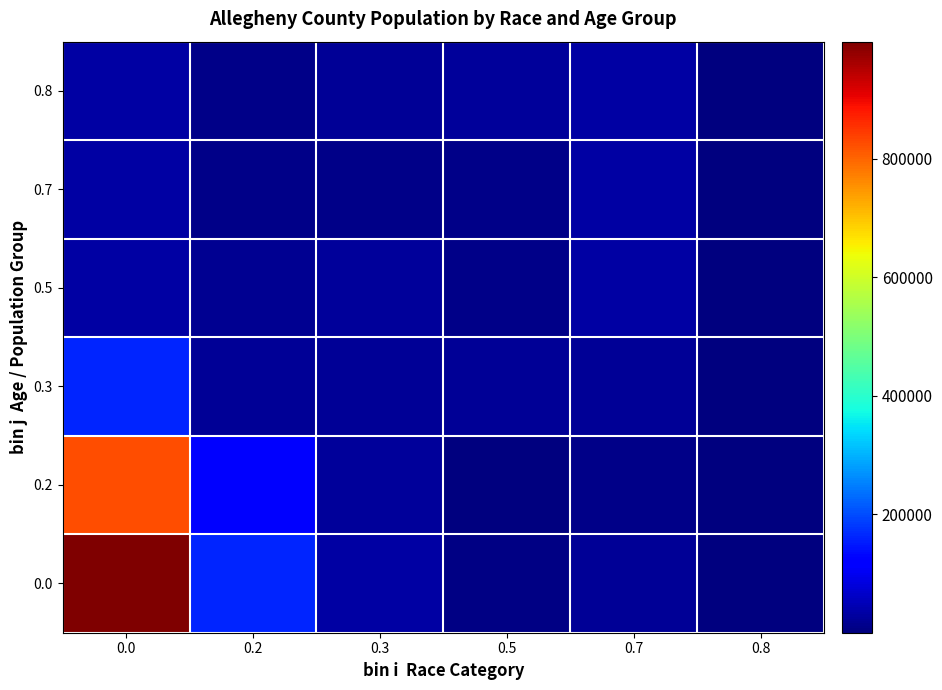

Reading left to right, list all the values displayed in this chart.

0.0: 0.0=997295	0.2=161861	0.3=34090	0.5=5523	0.7=22599	0.8=1702
0.2: 0.0=822357	0.2=116309	0.3=27123	0.5=3654	0.7=10722	0.8=1307
0.3: 0.0=161861	0.2=22599	0.3=22599	0.5=22599	0.7=22599	0.8=278
0.5: 0.0=32530	0.2=17422	0.3=26384	0.5=8871	0.7=32530	0.8=110
0.7: 0.0=32755	0.2=8871	0.3=8687	0.5=8687	0.7=32755	0.8=120
0.8: 0.0=34936	0.2=8687	0.3=23292	0.5=26384	0.7=34936	0.8=452